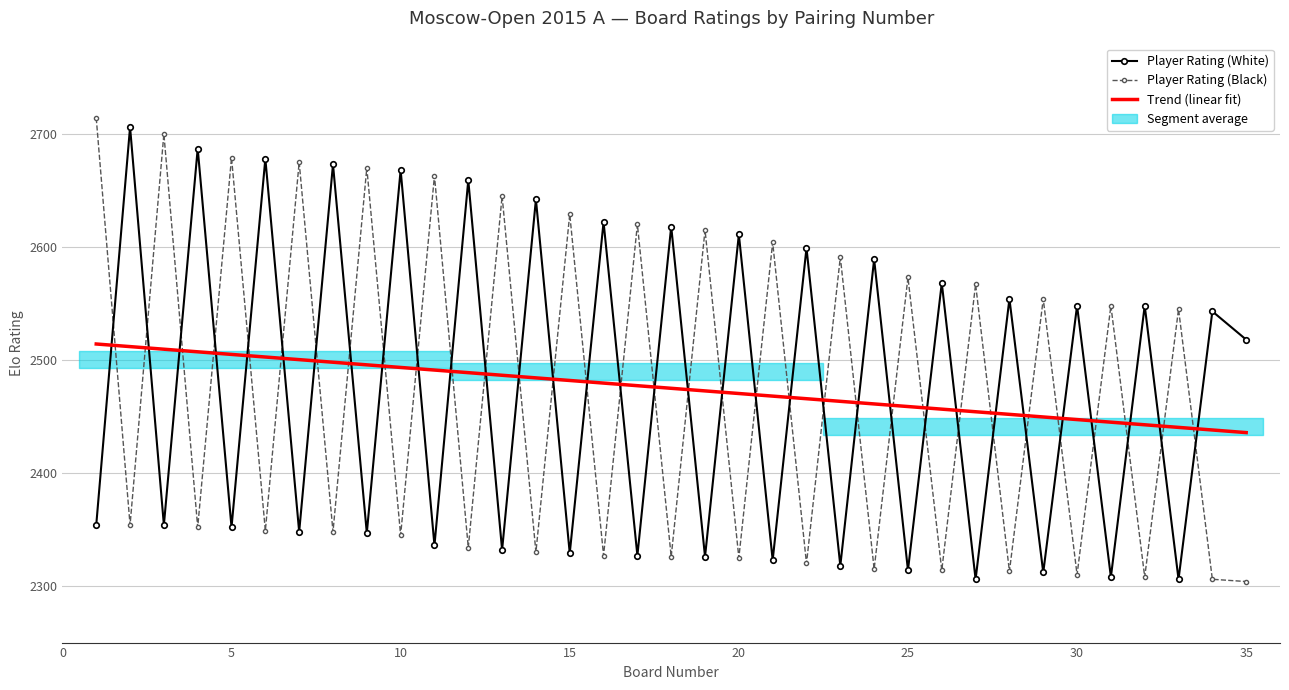

Does the chart have visible grid lines?

Yes